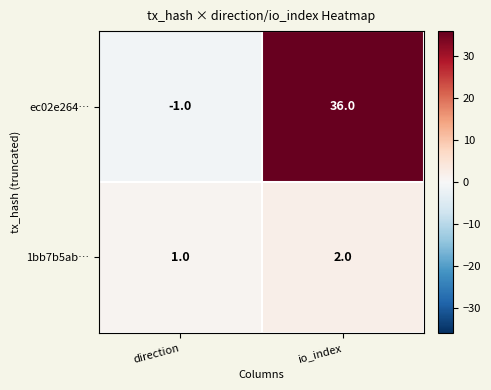

Count the number of data series in this chart.

2